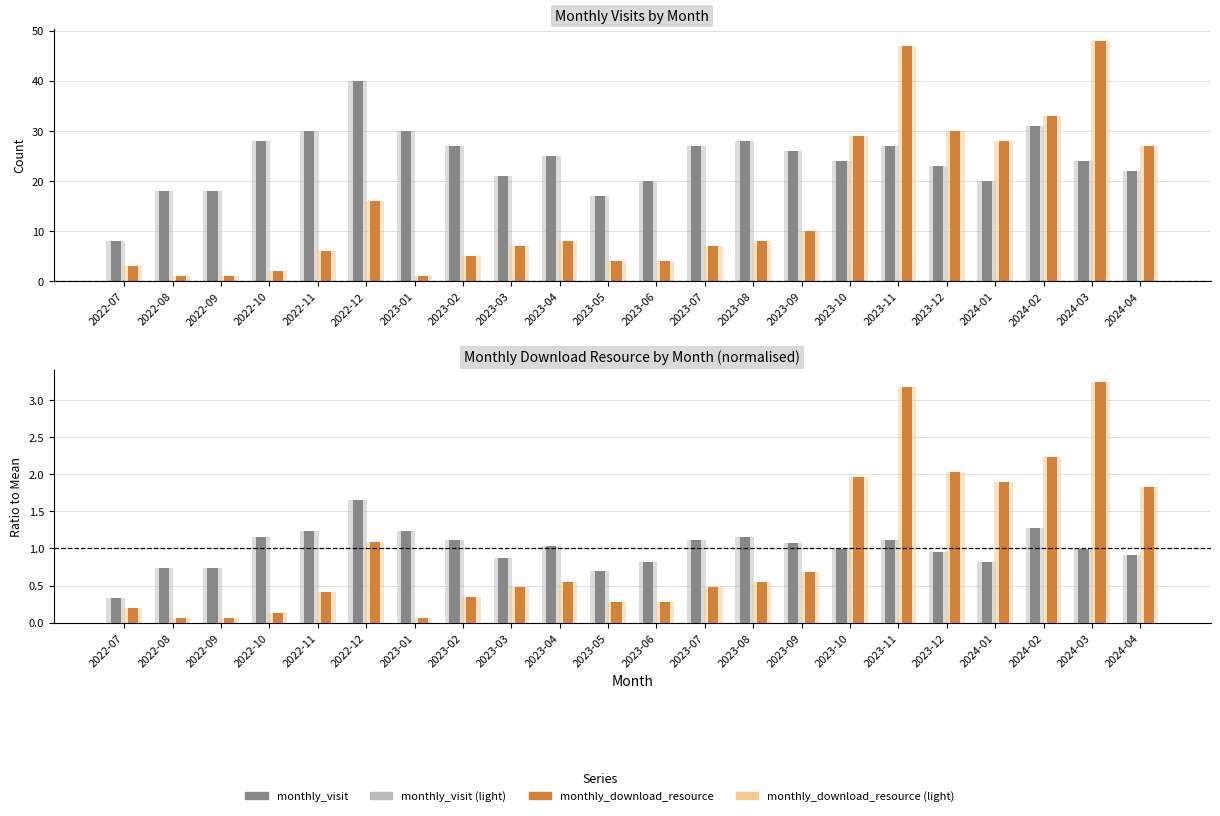

What is the difference between the monthly_download_resource (normalised) values at 2023-11 and 2022-09?

3.1